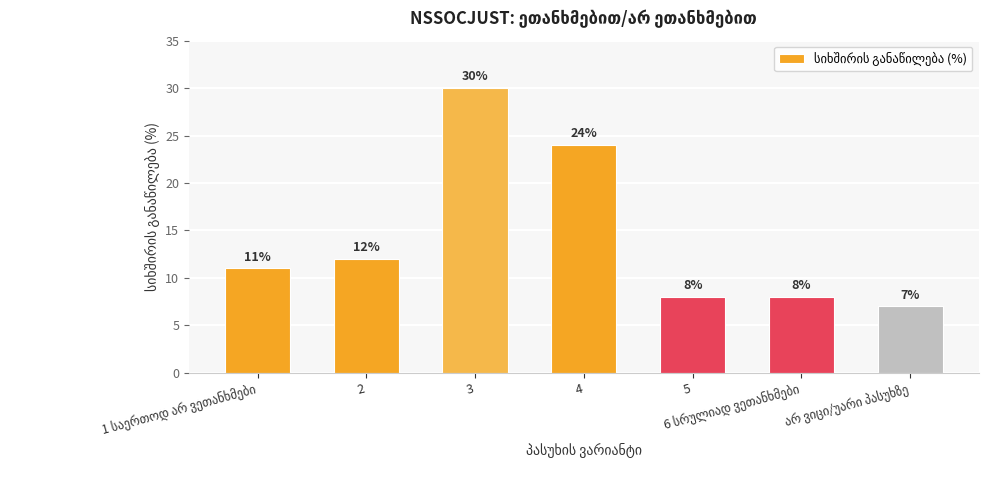

What is the sum of all values?

100